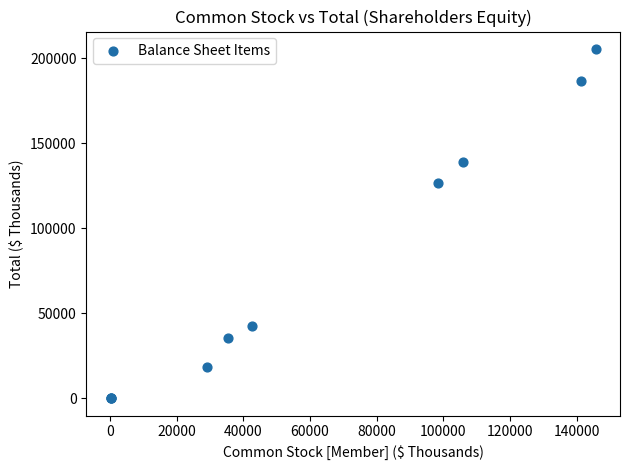

What Y value in the scatter plot is closest to 102706?

126459